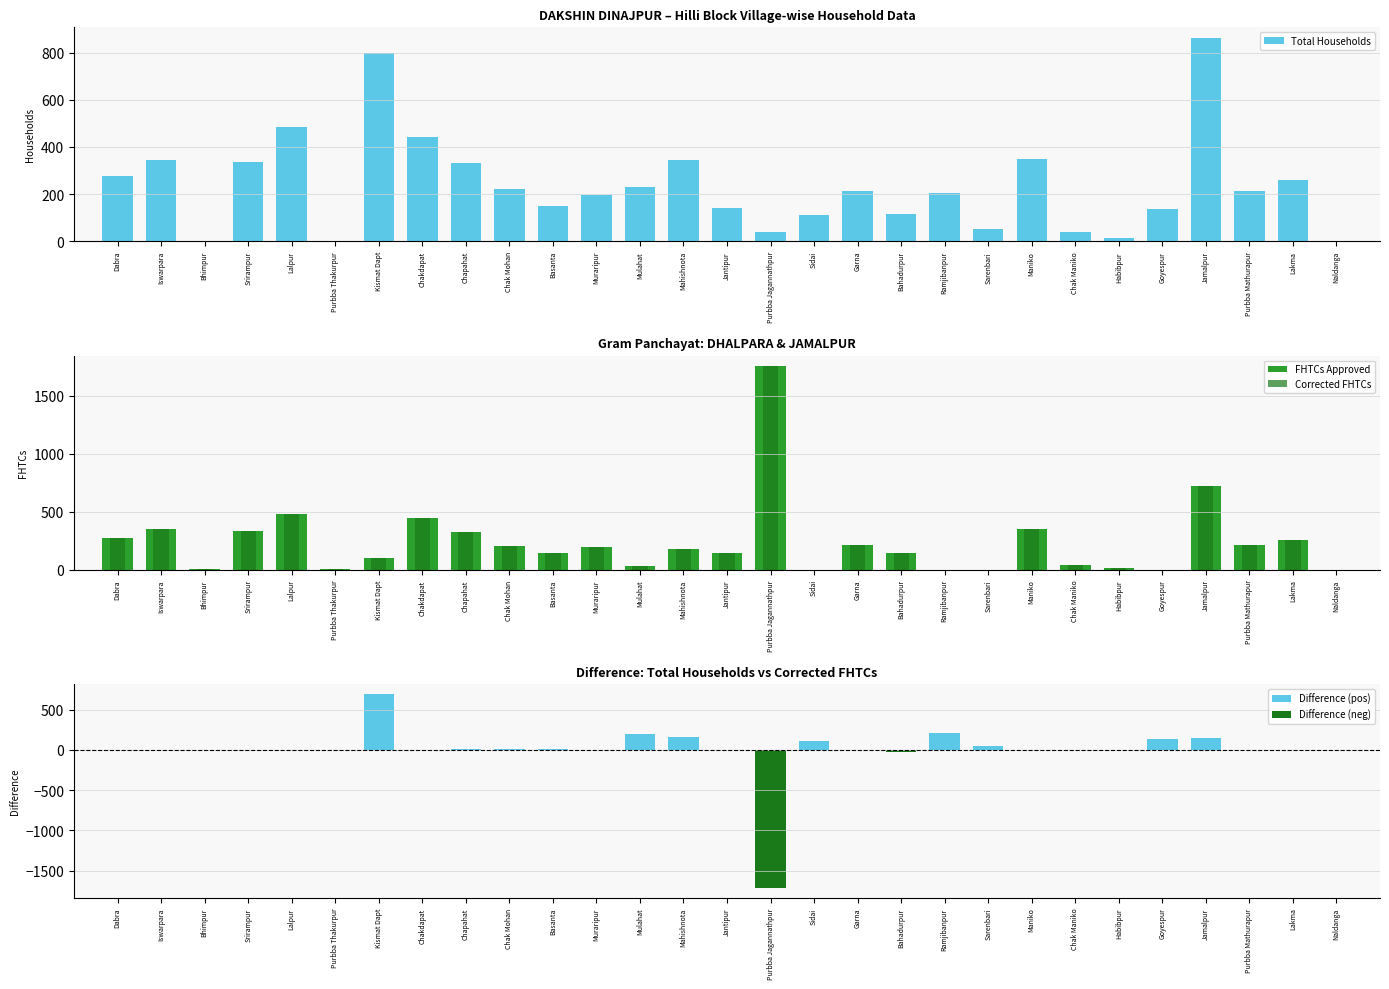

At which label does FHTCs Approved reach its minimum?

Sidai